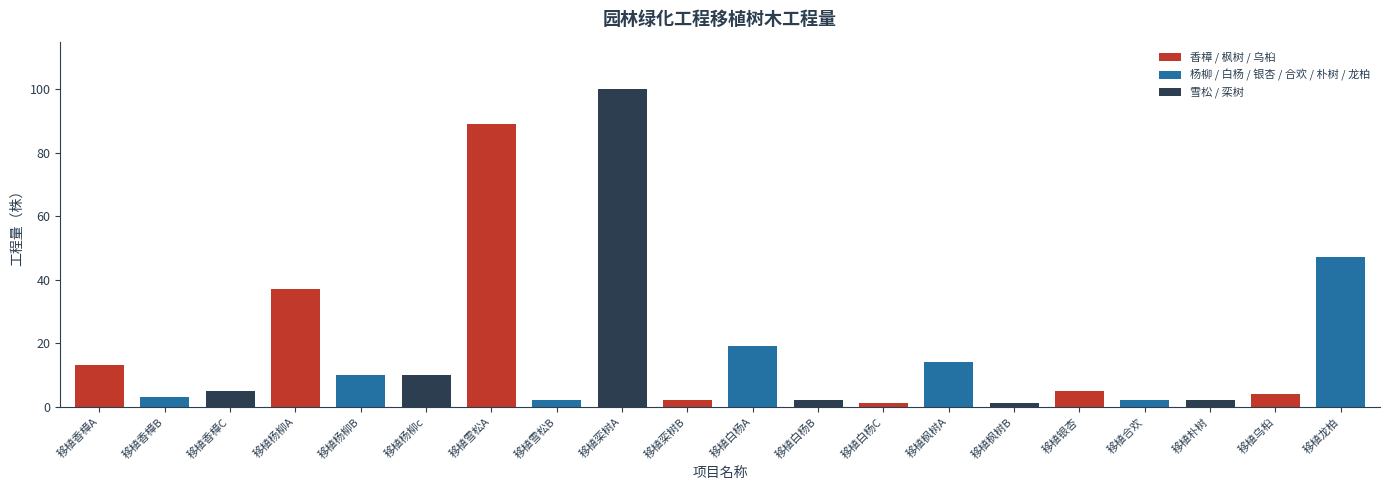

Between 移植白杨A and 移植栾树A, which is larger?

移植栾树A